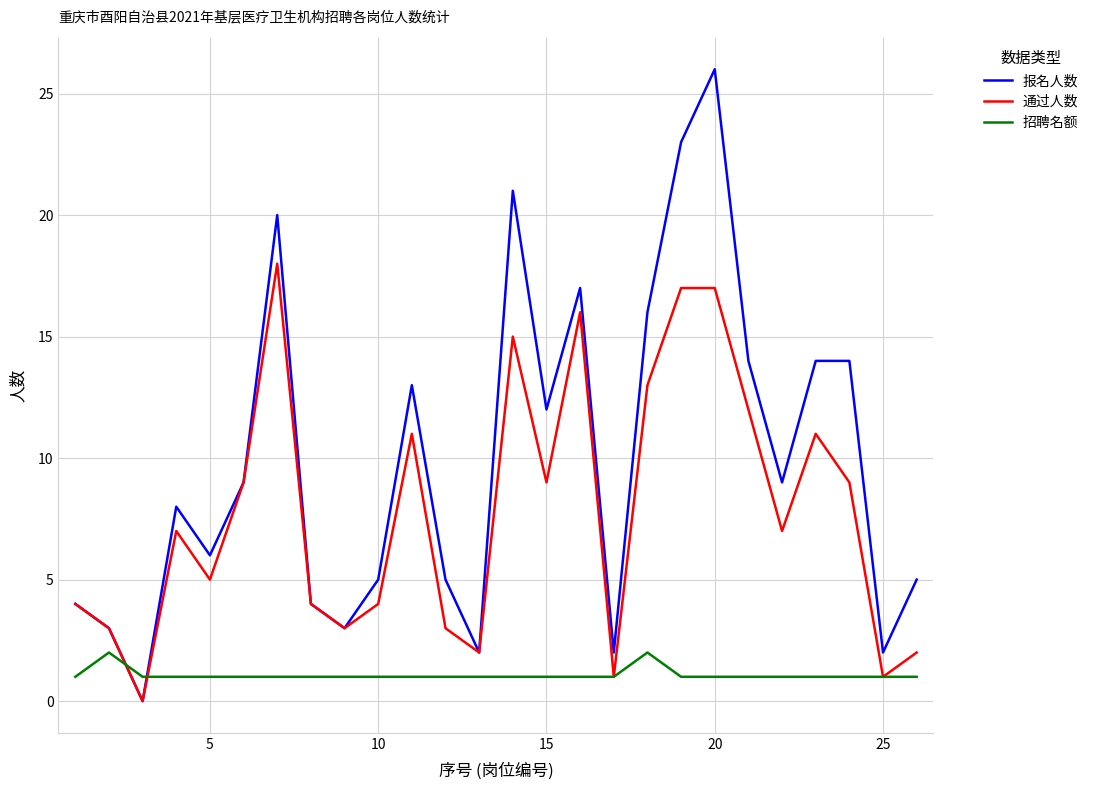

Which series has the largest total across all categories?

报名人数